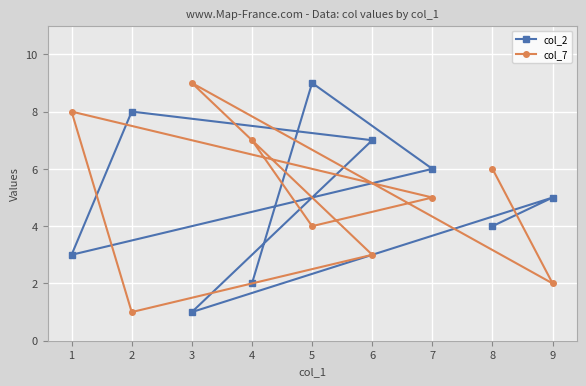

Between 2 and 8, which series saw the biggest shift?

col_7